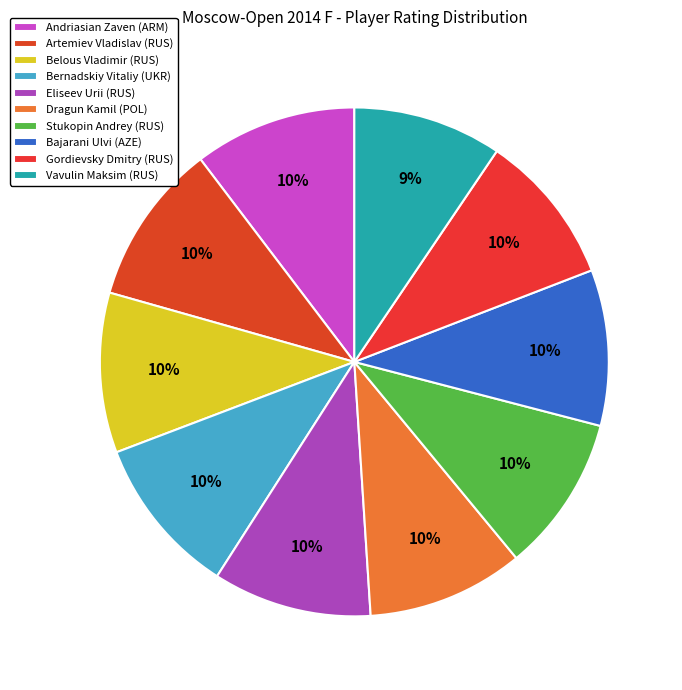

To the nearest percent, what portion does Dragun Kamil (POL) represent?

10%